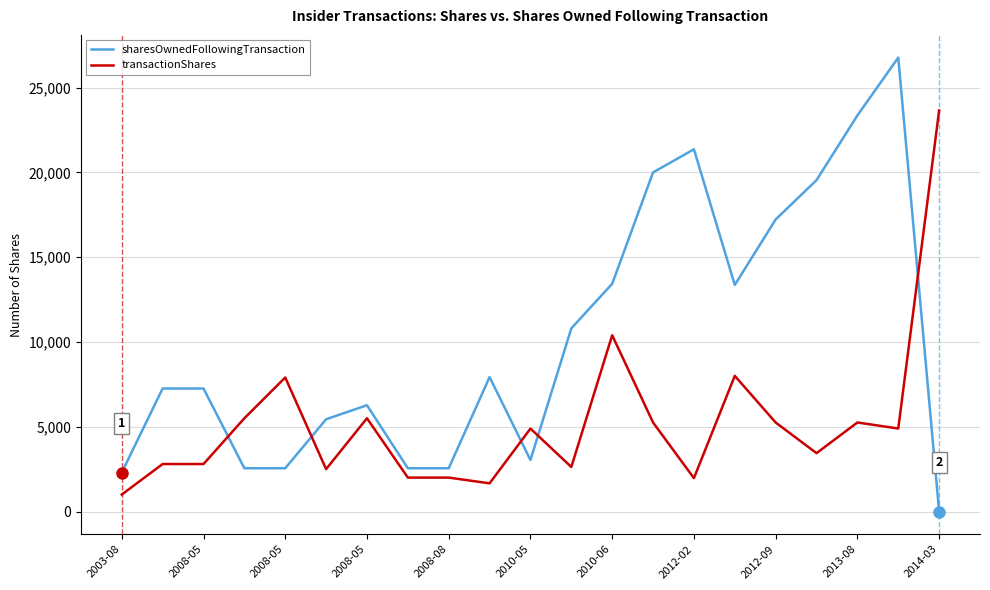

Which series has the widest spread of values?

sharesOwnedFollowingTransaction